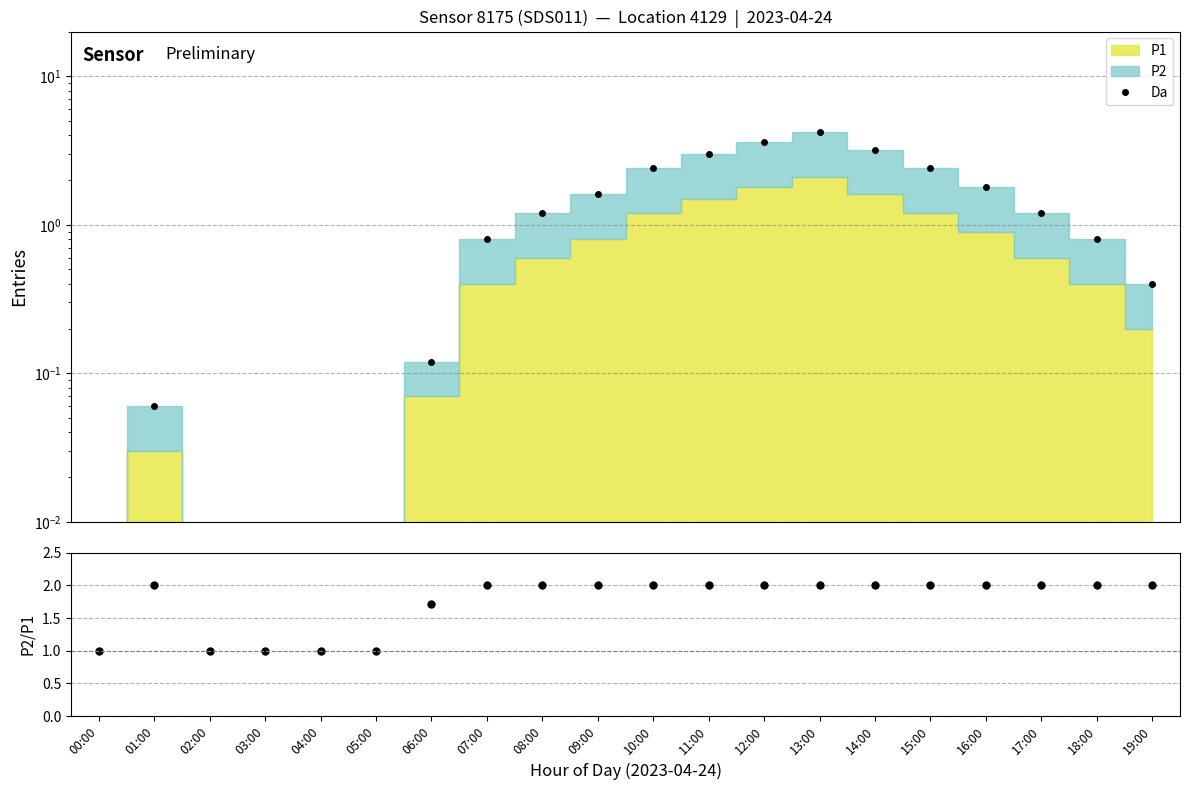

How many data points in Da are less than 1?

10